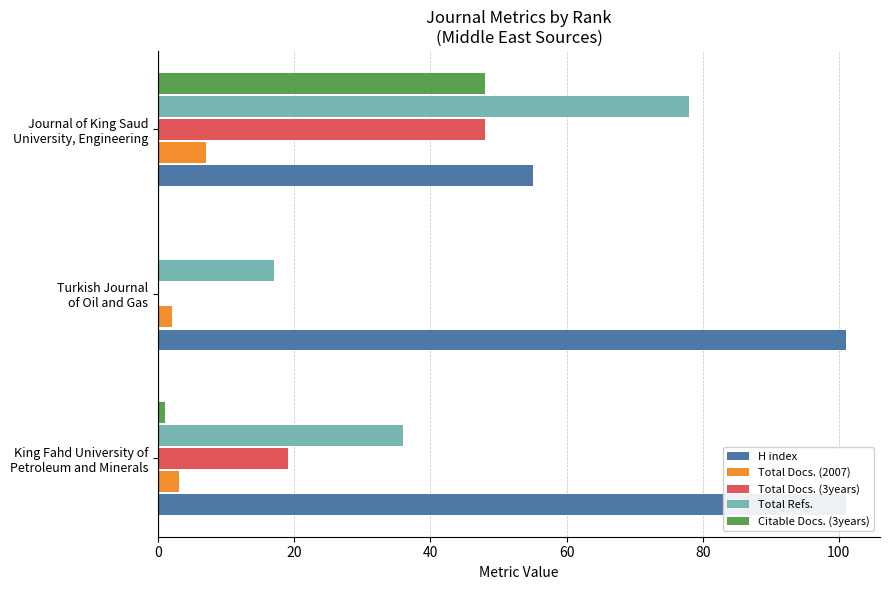

Which series has the largest range (max minus min)?

Total Refs.